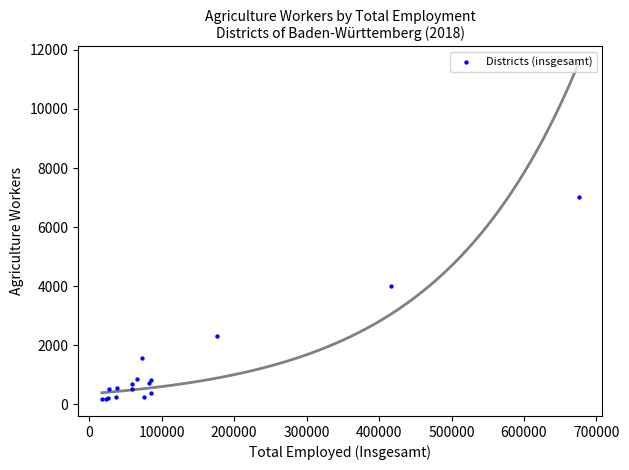

What Y value in the scatter plot is closest to 3599?

3994